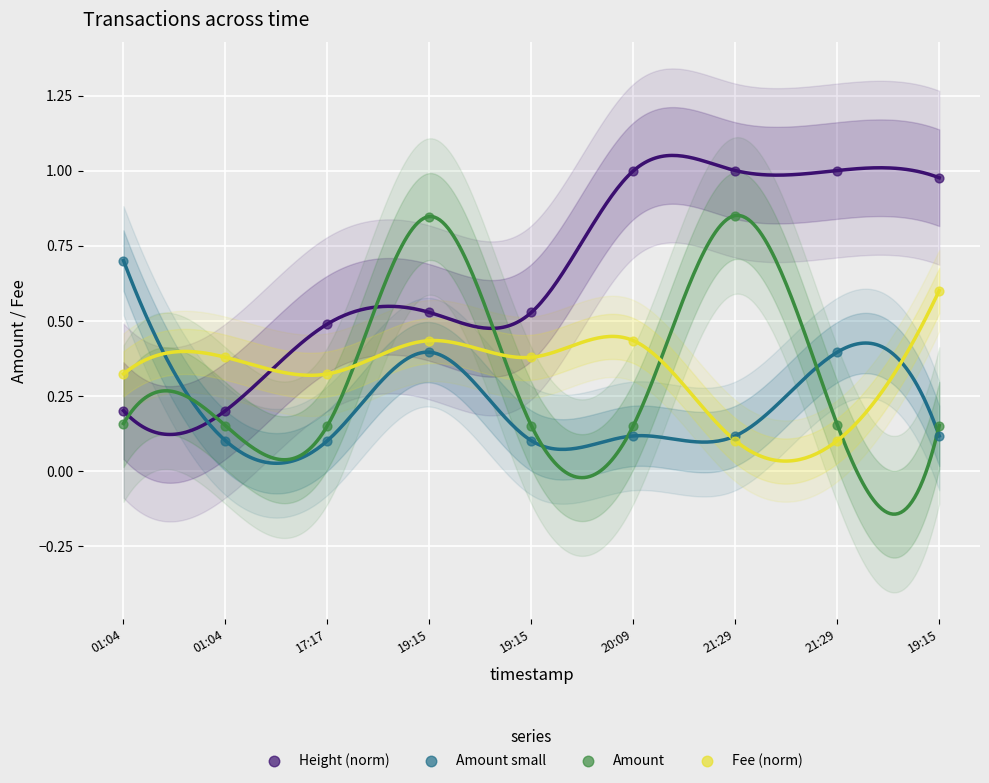

What are all the series names shown in the legend?

Height (norm), Amount small, Amount, Fee (norm)